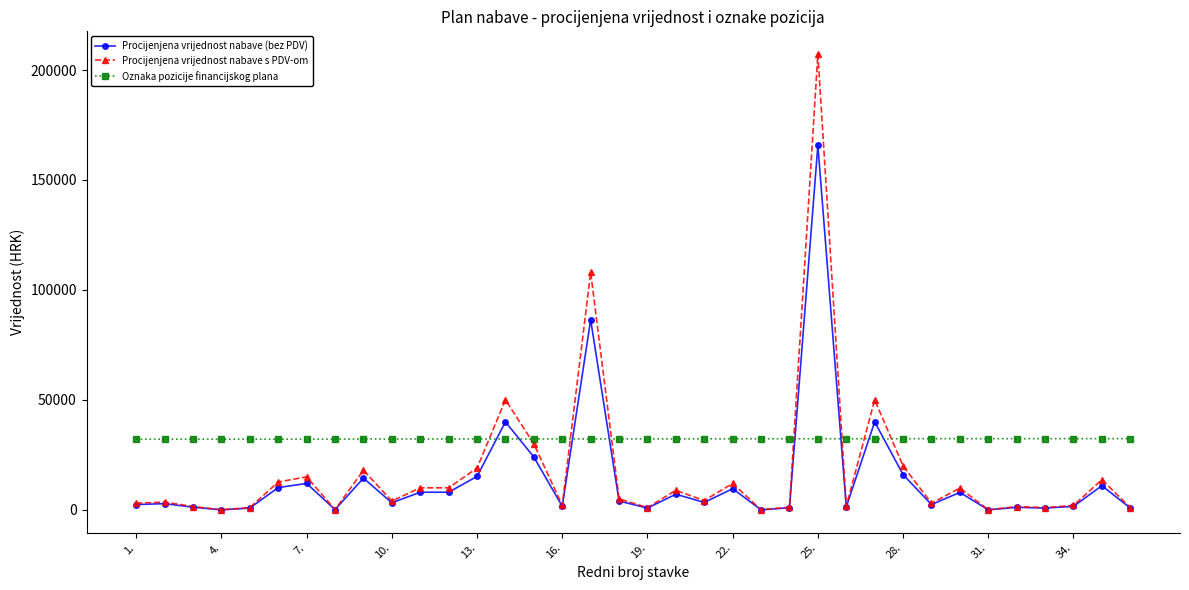

Which series has the largest range (max minus min)?

Procijenjena vrijednost nabave s PDV-om